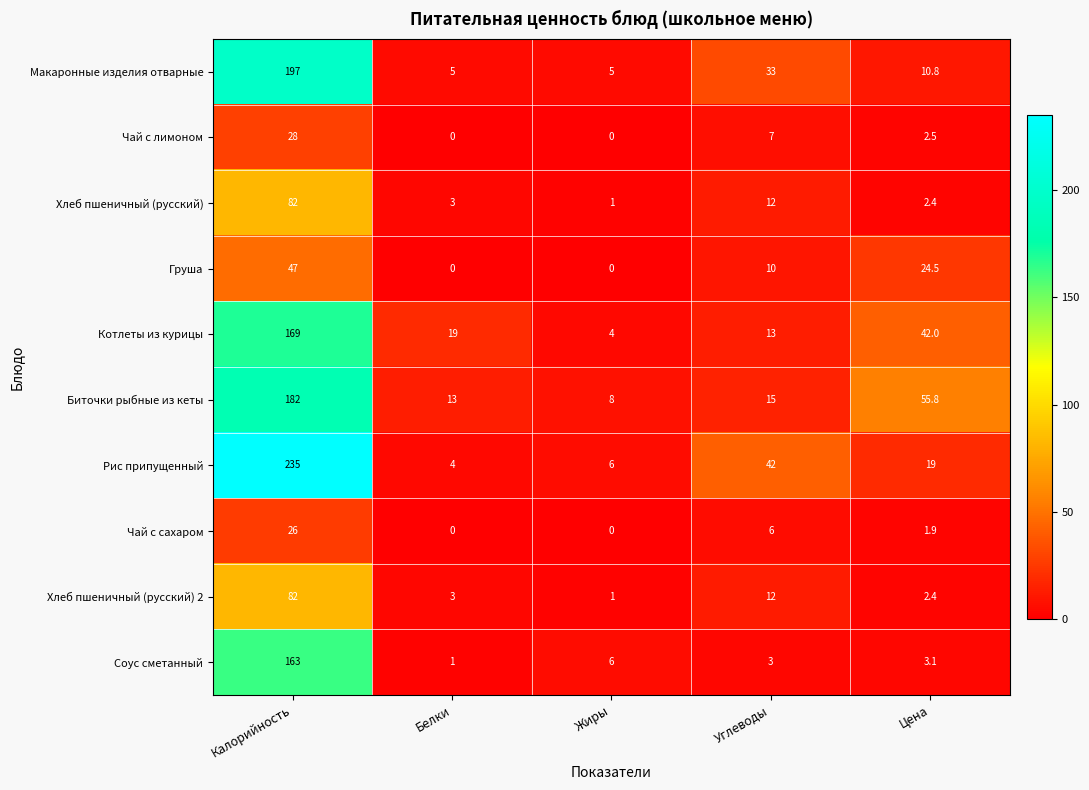

Count the number of categories in the chart.

5